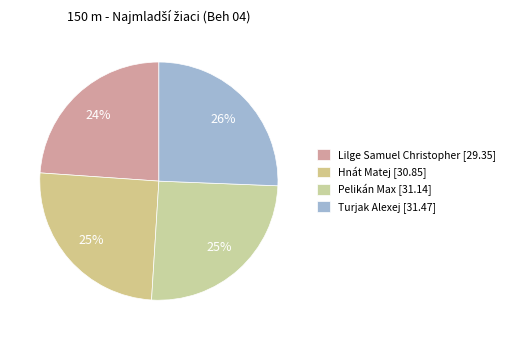

Is there any slice that represents more than half of the pie?

No